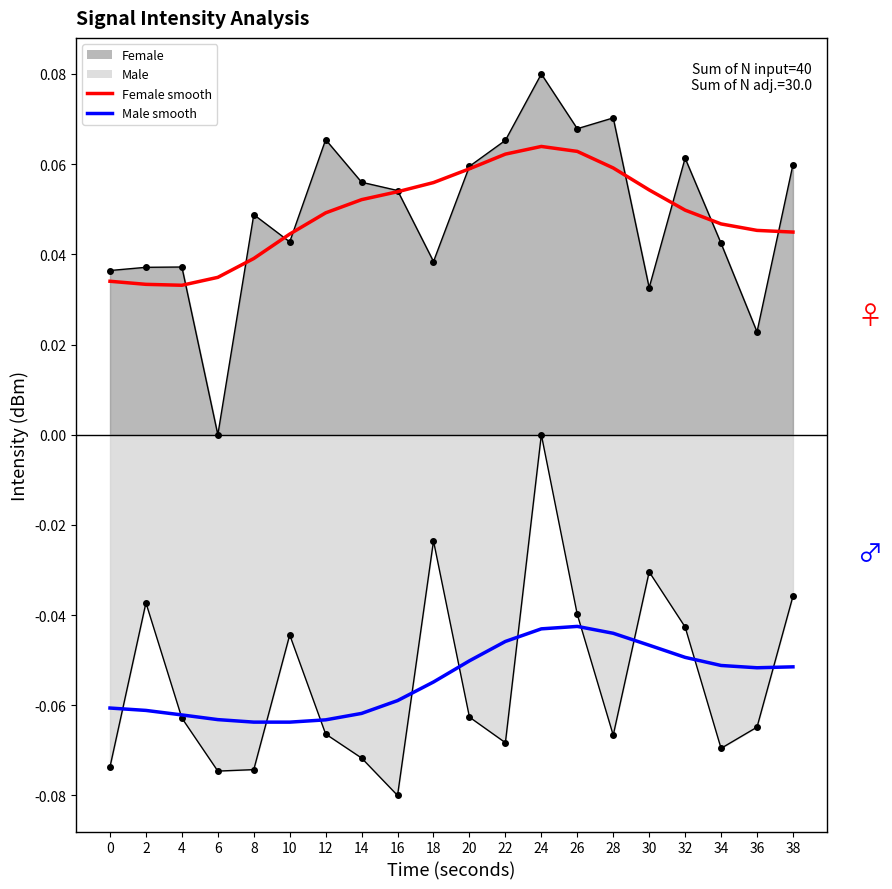

At which category is the sum across all series the highest?

24